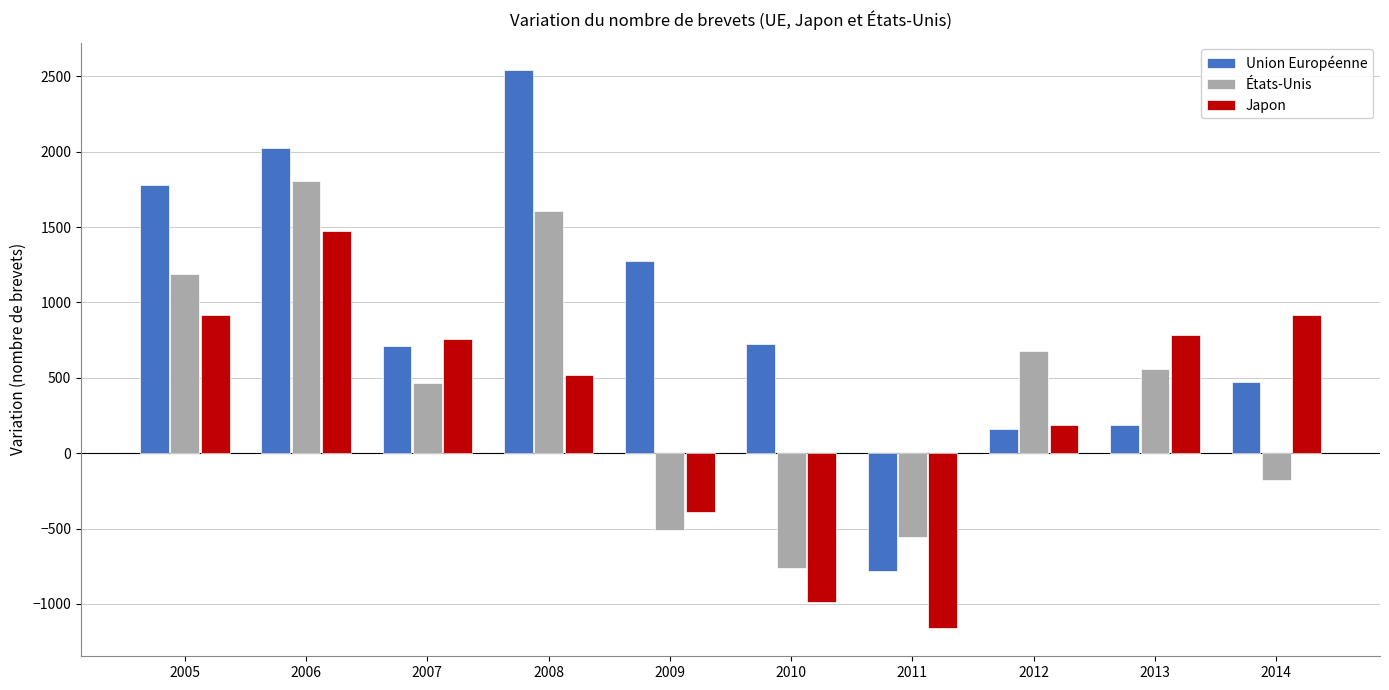

True or false: Japon has a value of -563.4 at 2010.

False